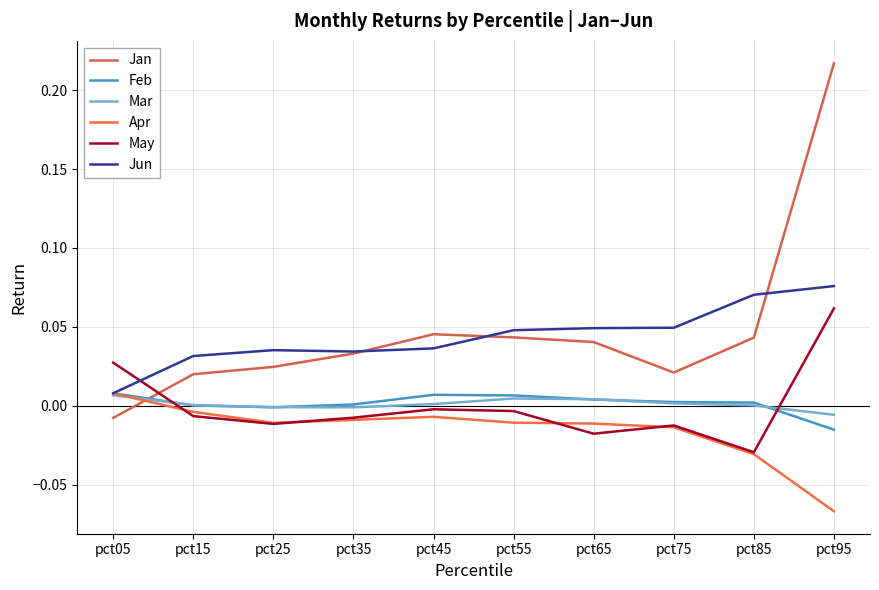

Count the number of data series in this chart.

6